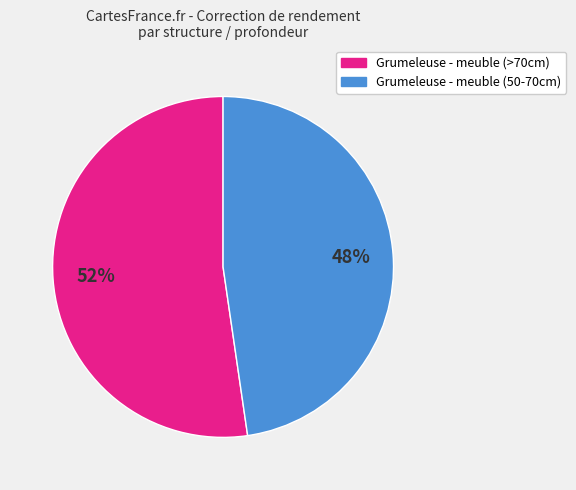

Does any single category account for the majority?

Yes